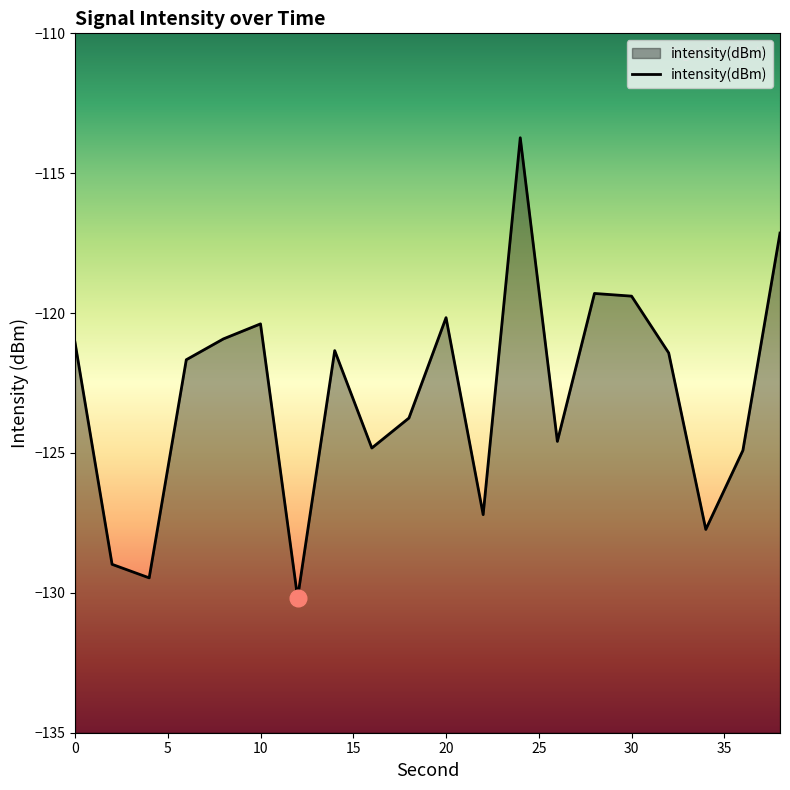

What is the difference between the maximum and minimum values?

16.4